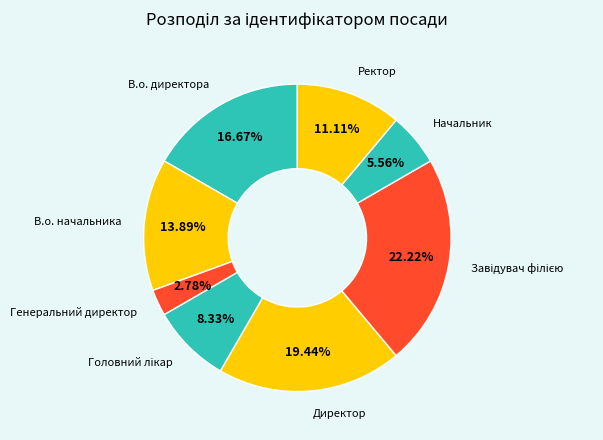

To the nearest percent, what percentage of the pie is В.о. директора?

17%